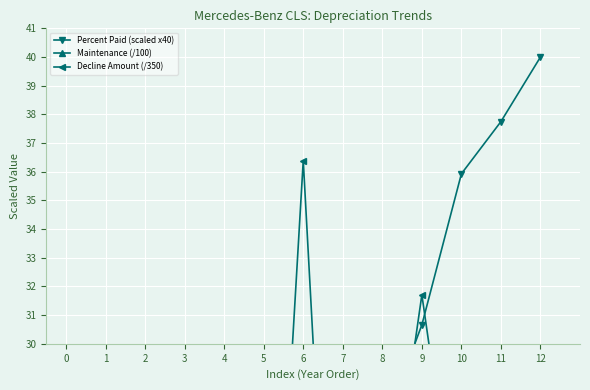

Which series changed the most between 1 and 9?

Percent Paid (scaled x40)